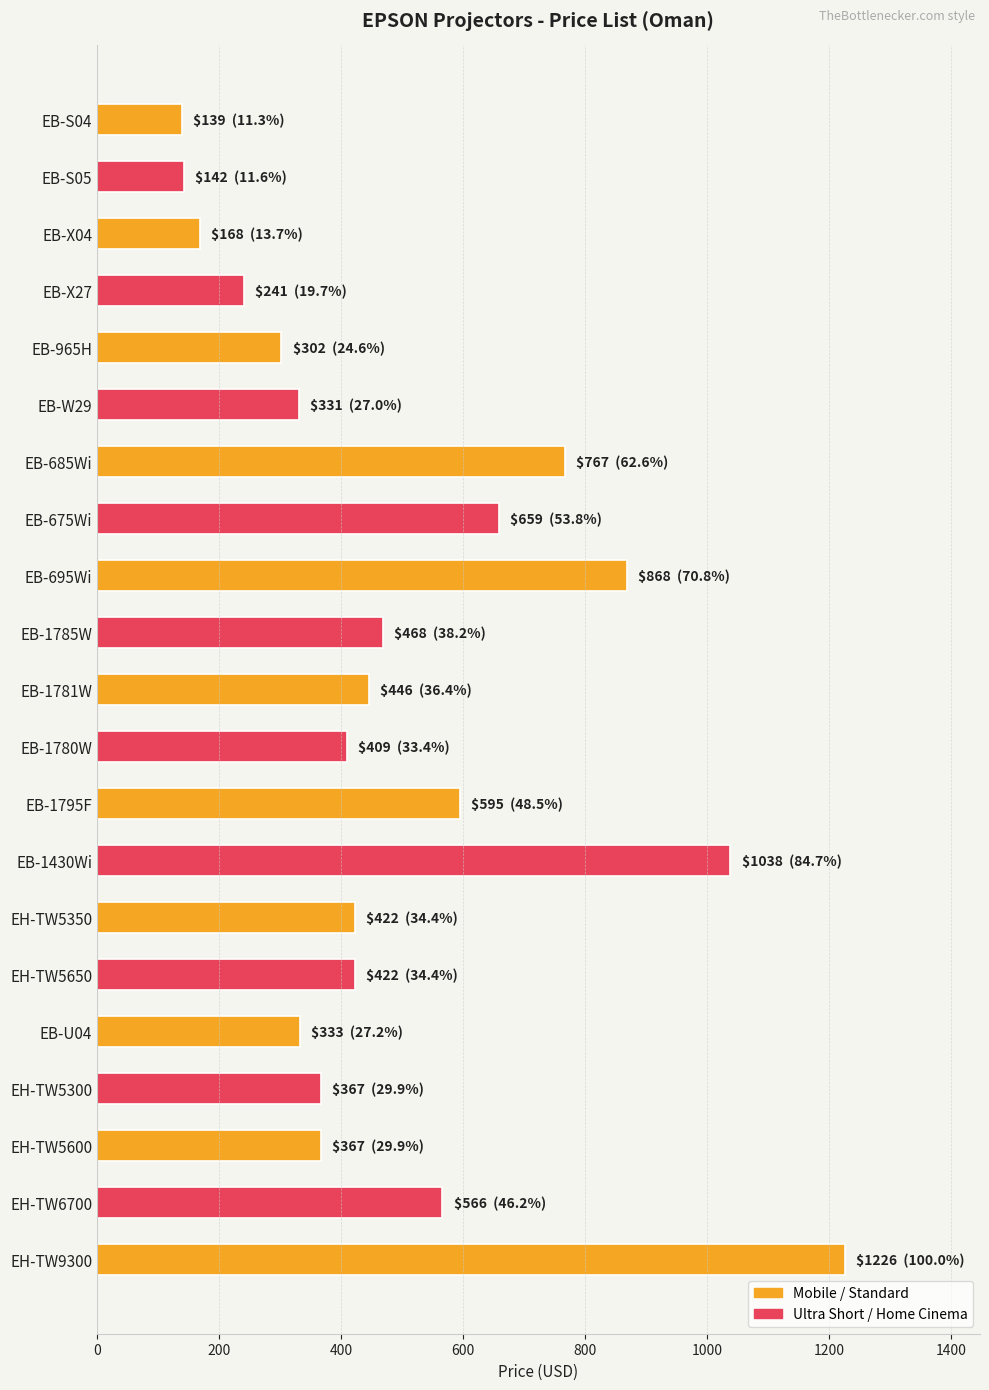

Between EB-1795F and EH-TW5300, which is larger?

EB-1795F